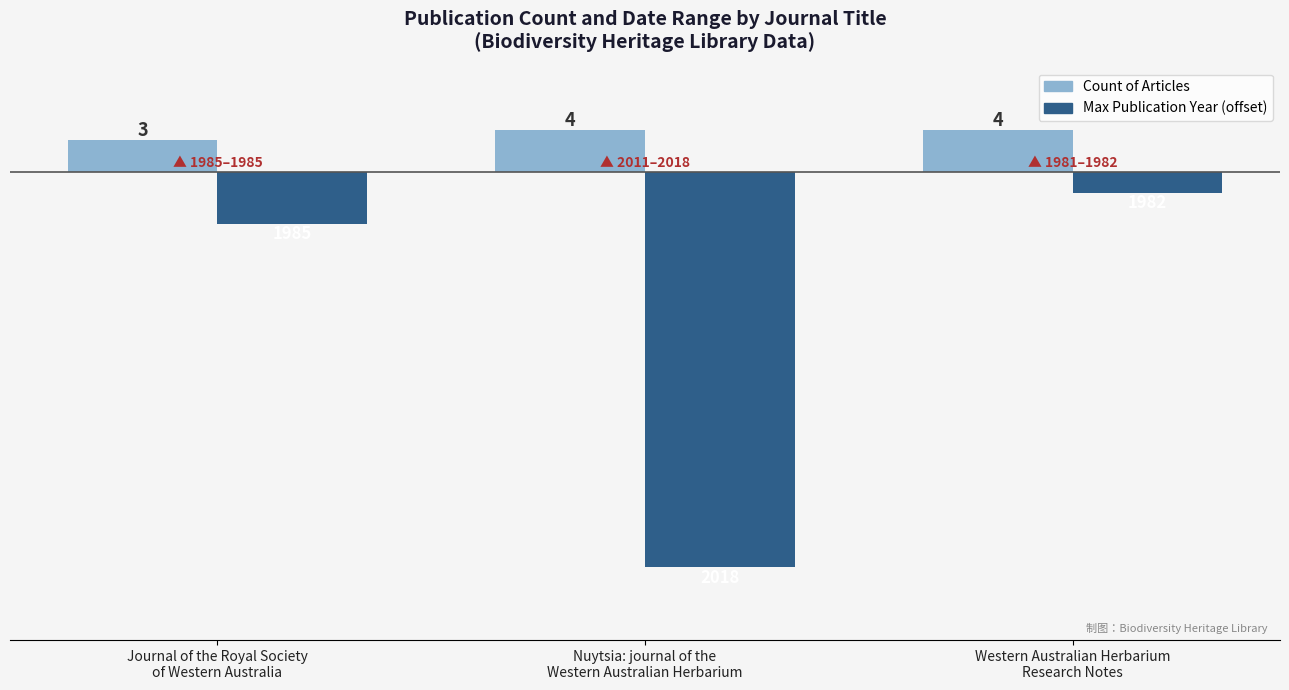

How many groups of bars are there?

3